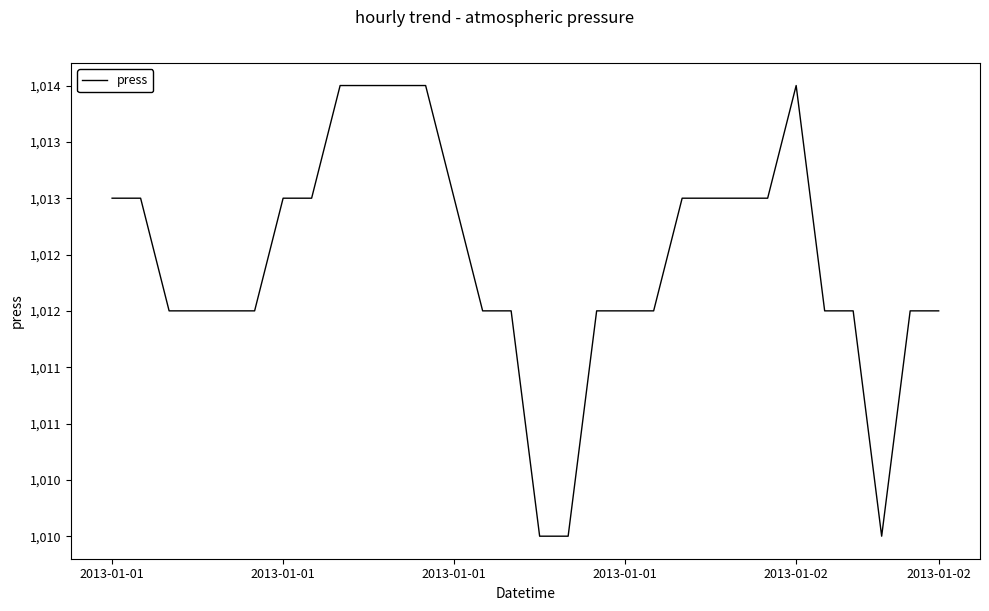

Is this an area chart (filled region under the line)?

No